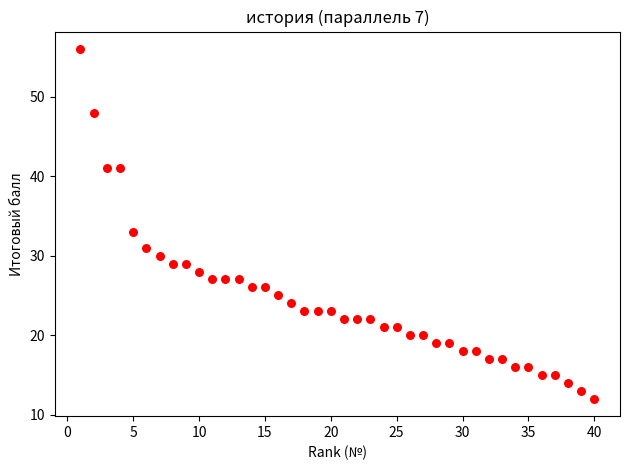

What Y value in the scatter plot is closest to 34?

33